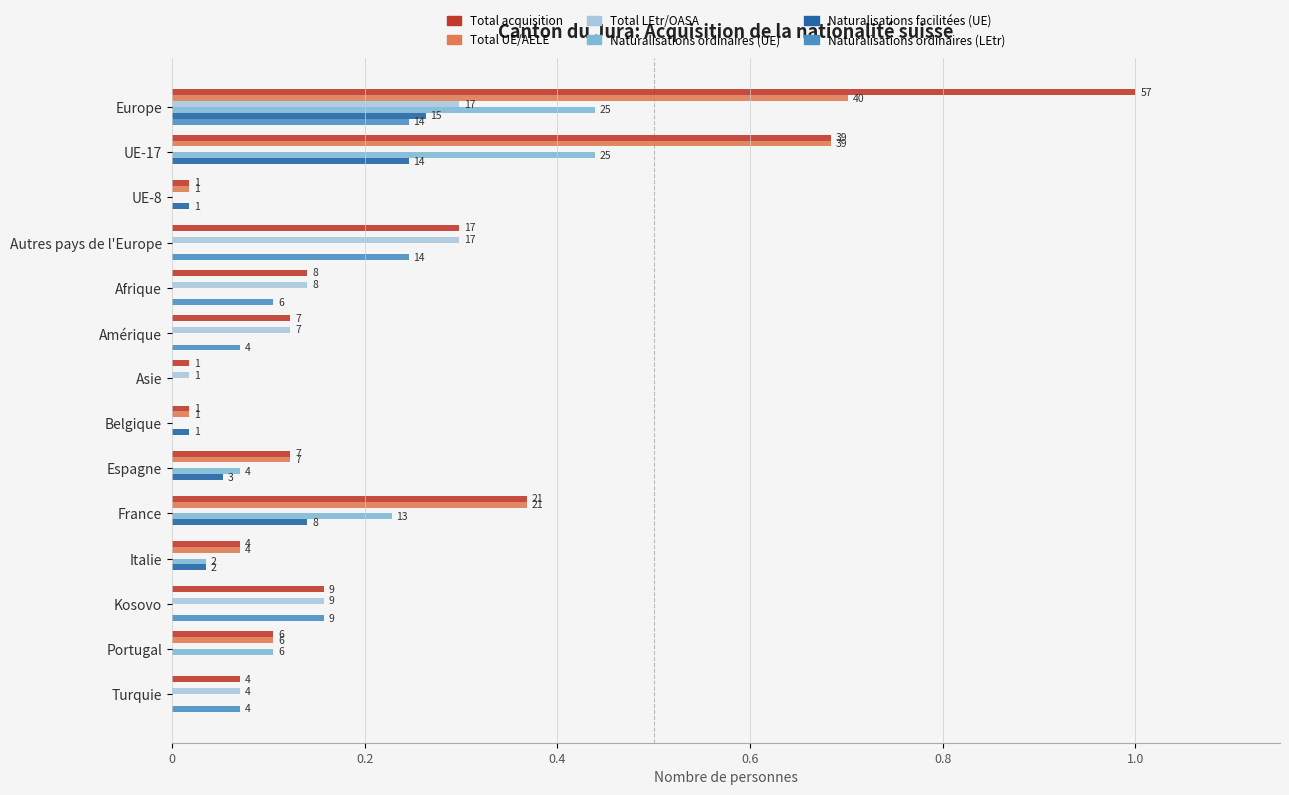

What is the difference between the second highest and second lowest values in the Naturalisations ordinaires (UE) series?

0.4